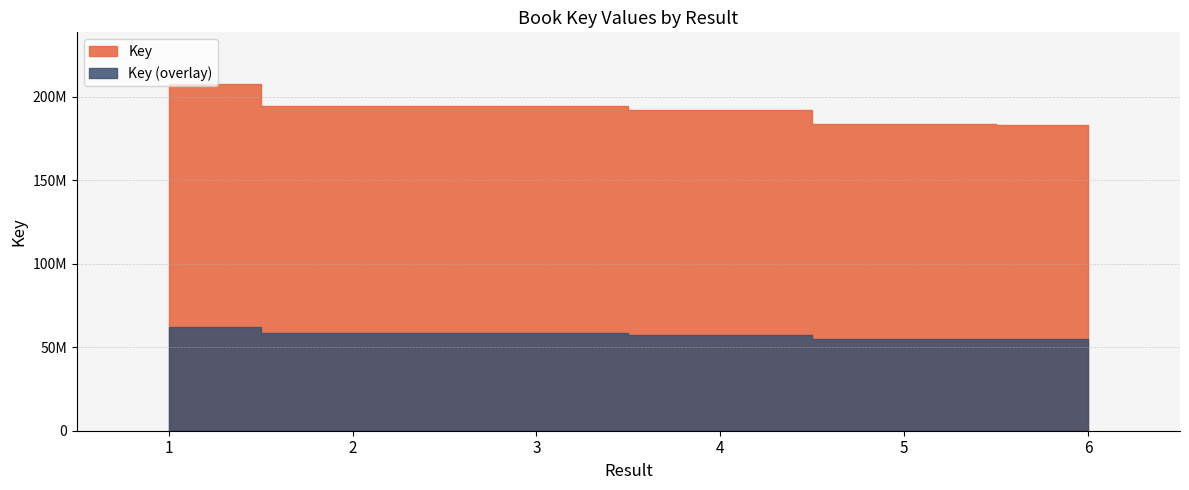

What is the value of the 3rd point from the left?

194593993